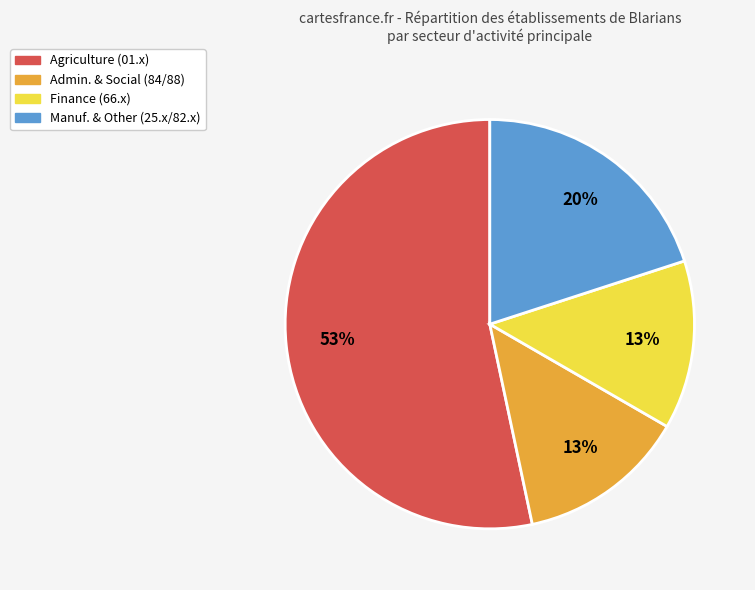

Is there any slice that represents more than half of the pie?

Yes